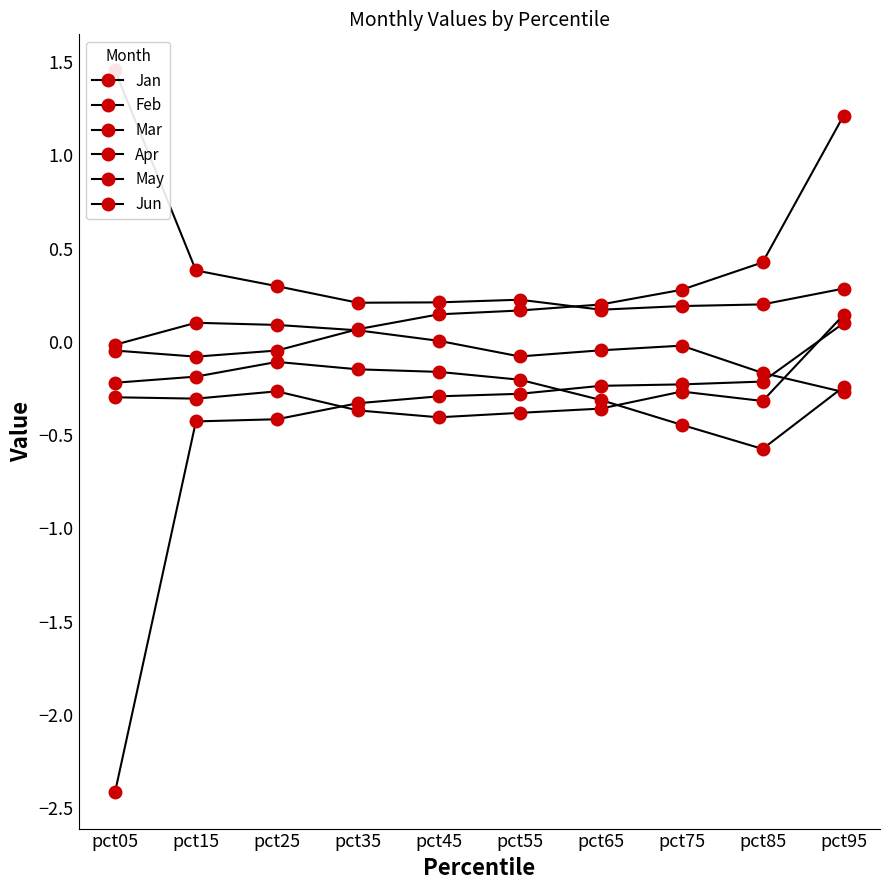

Is it true that Apr equals -0.4 at pct35?

True